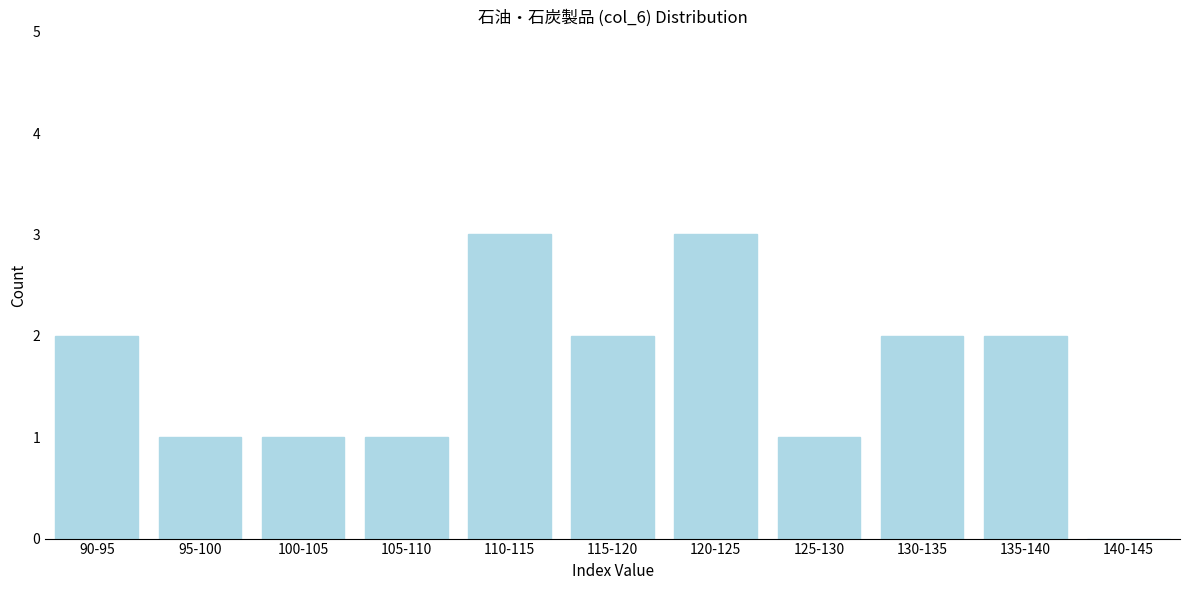

Reading left to right, what are all the values shown in this chart?

90-95=2	95-100=1	100-105=1	105-110=1	110-115=3	115-120=2	120-125=3	125-130=1	130-135=2	135-140=2	140-145=0